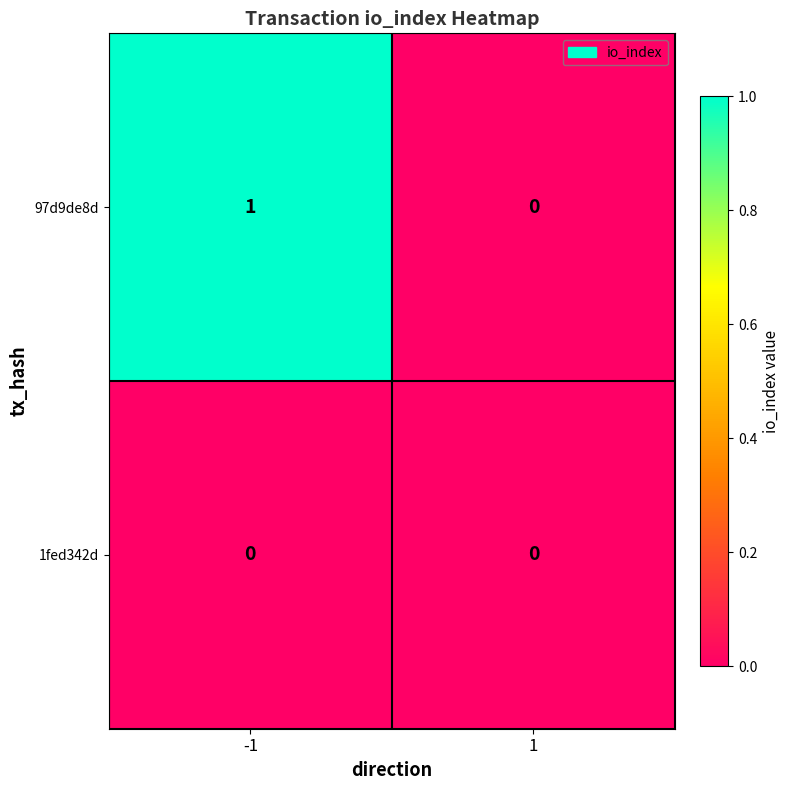

Which series has the largest total across all categories?

97d9de8d